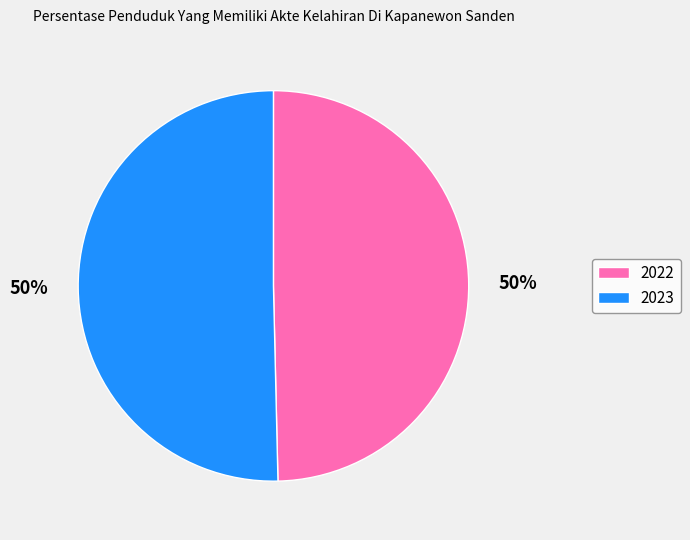

Combined, do 2022 and 2023 account for over 50%?

Yes